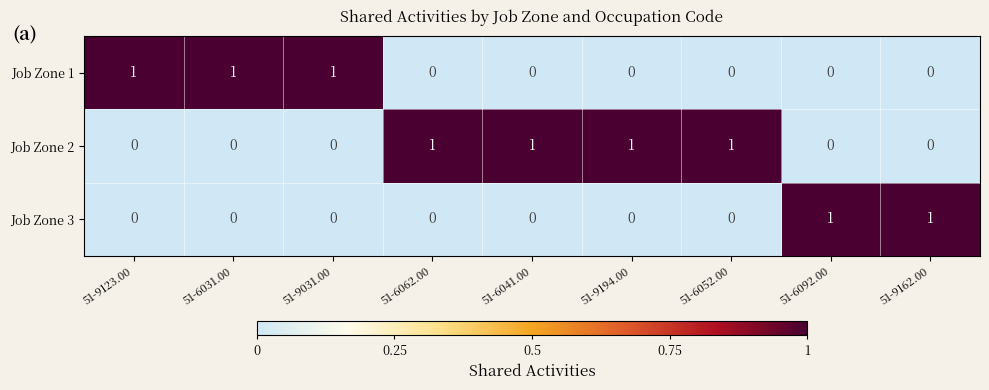

Which series has the largest total across all categories?

Job Zone 2